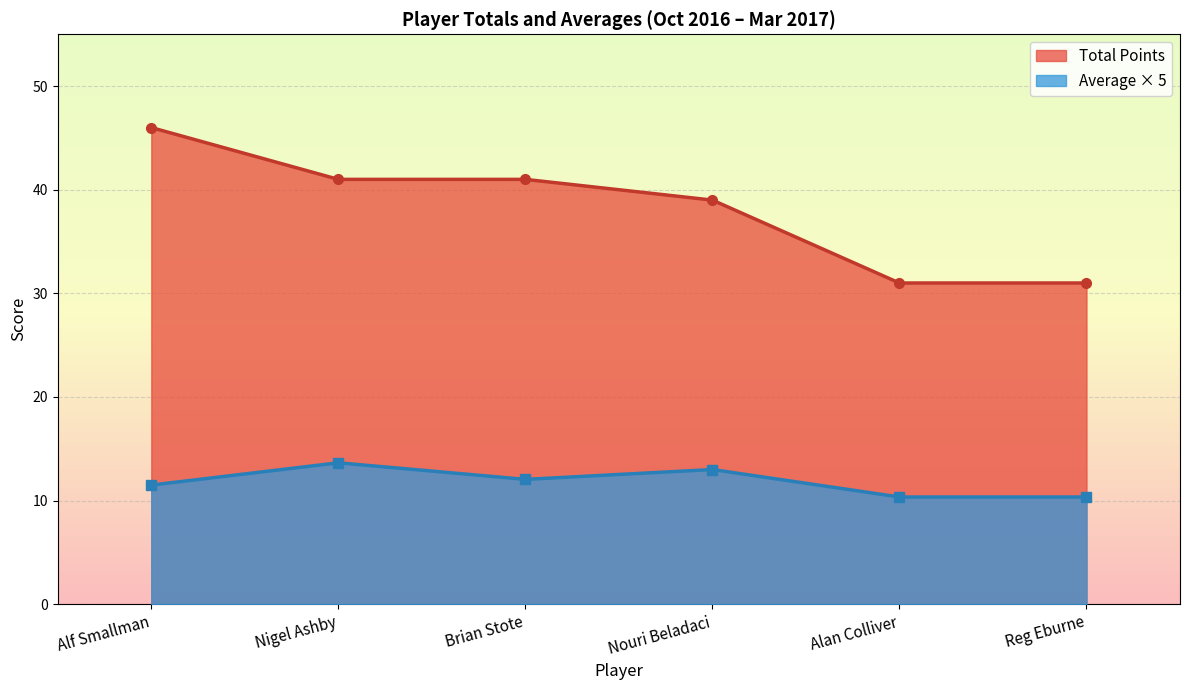

Between 6 and 12, which is larger?

12